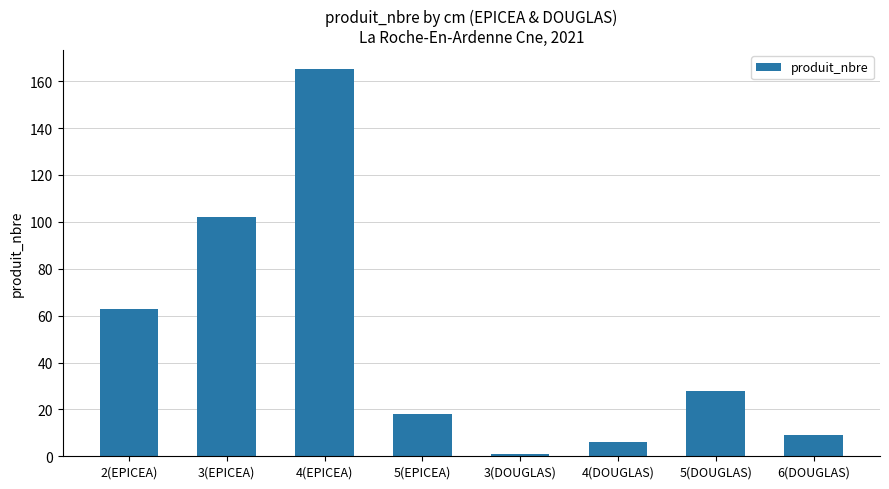

Which category has the lowest value across all series?

3(DOUGLAS)